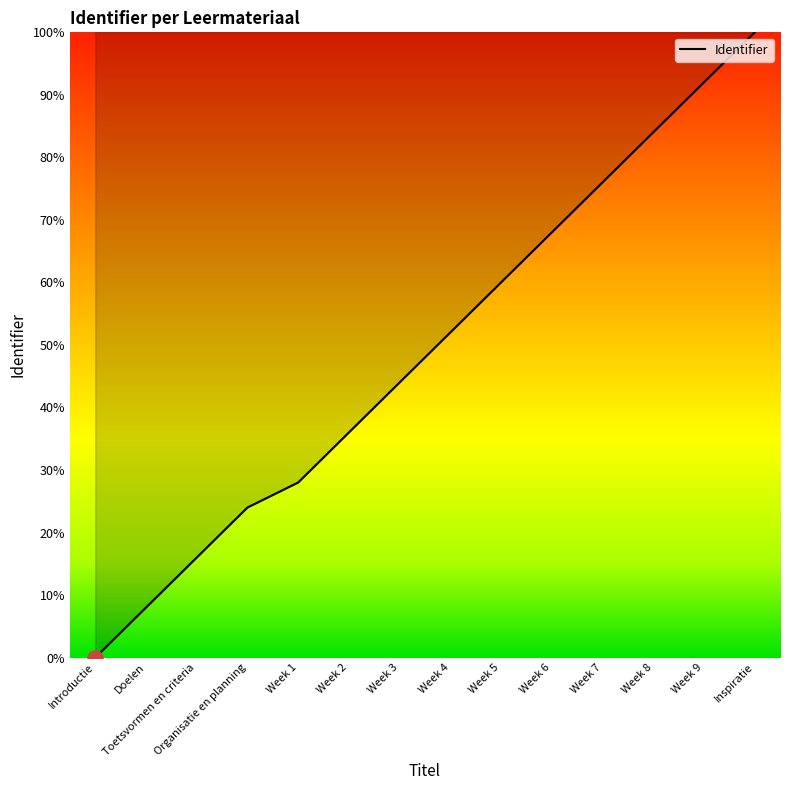

What is the ratio of the value at Week 2 to the value at Week 3?

0.8